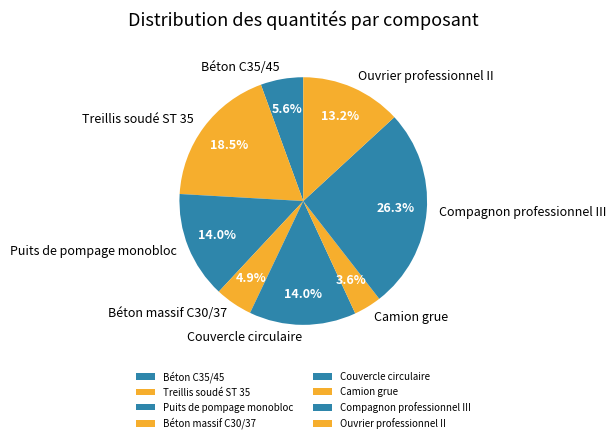

Which category has the smallest portion of the pie?

Camion grue